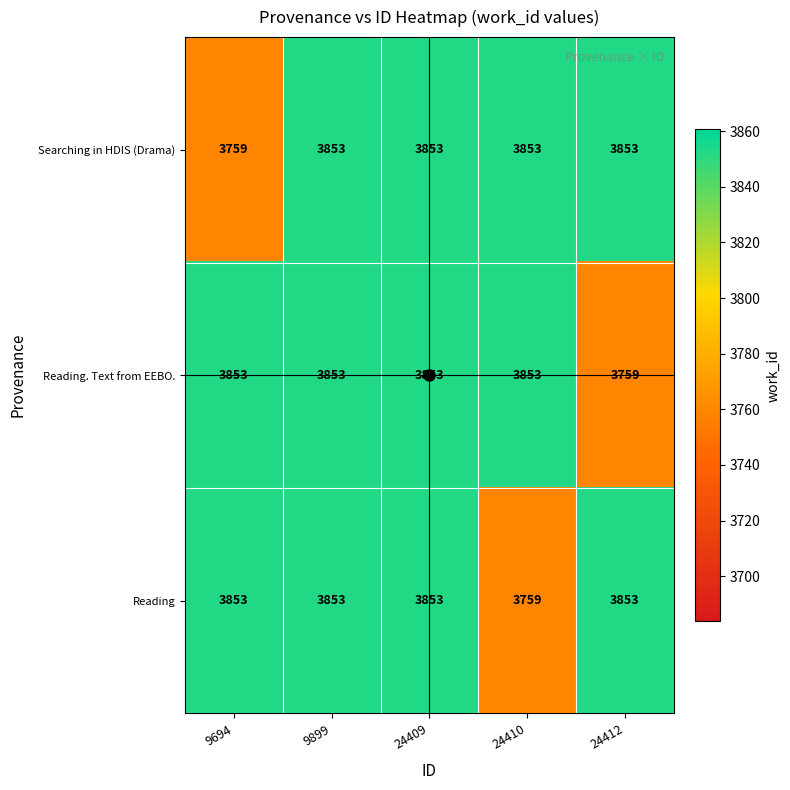

The value of Reading at 9694 is 2292. True or false?

False